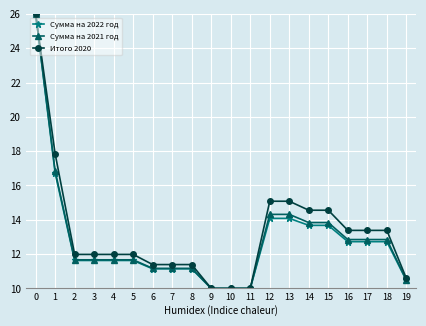

Is it true that Итого 2020 equals 11.4 at 6?

True